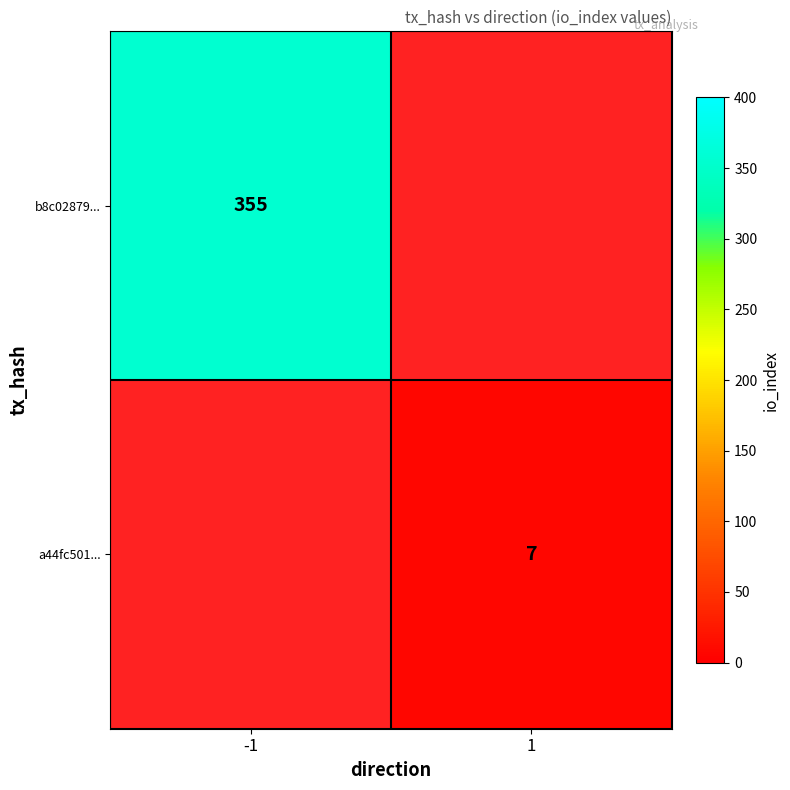

The a44fc501... series shows 10 at 1. True or false?

False